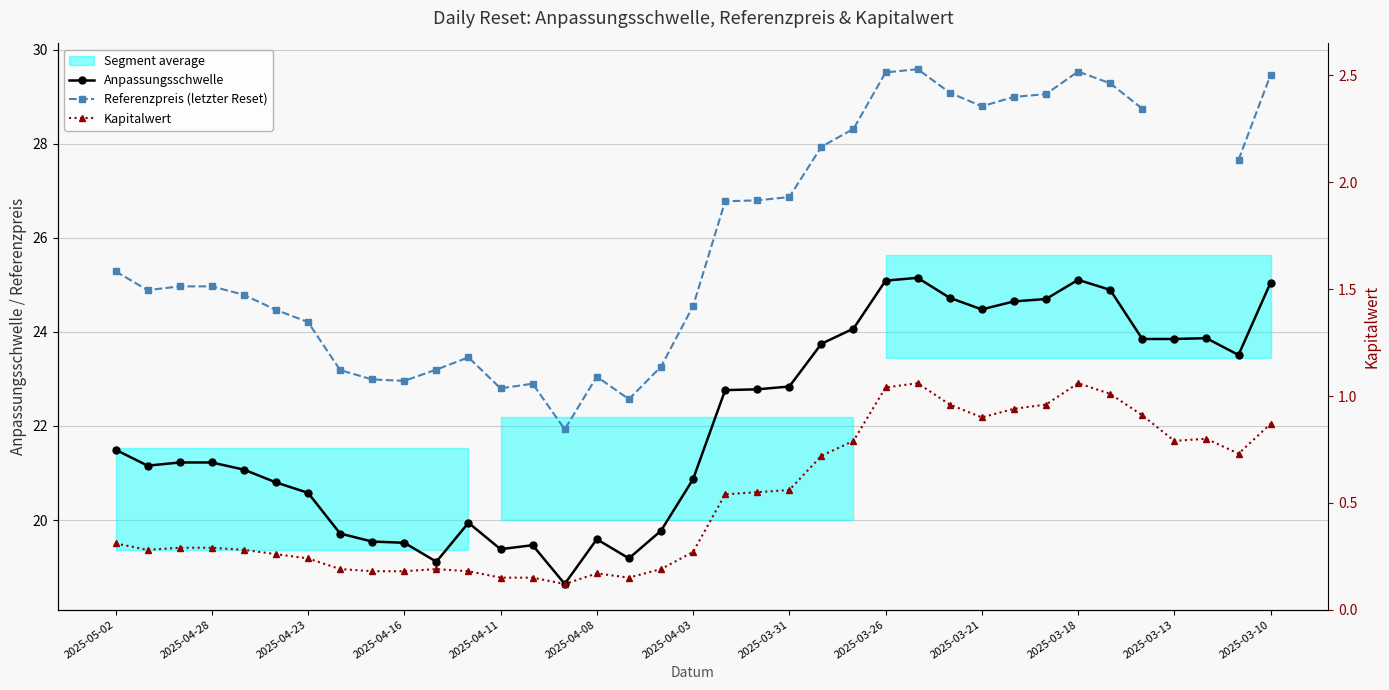

True or false: Referenzpreis (letzter Reset) and Anpassungsschwelle intersect in this chart.

False